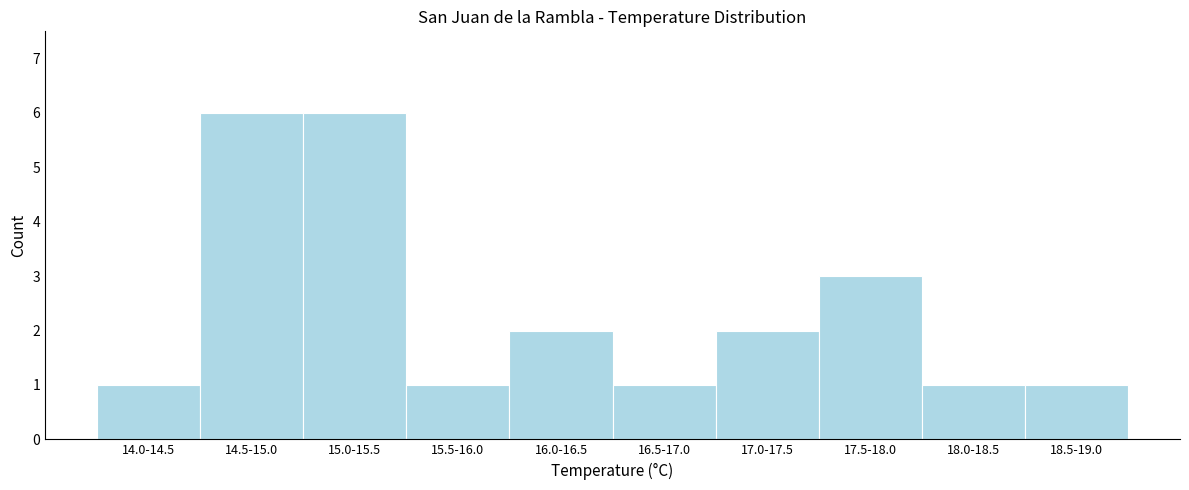

Reading left to right, what are all the values shown in this chart?

14.0-14.5=1	14.5-15.0=6	15.0-15.5=6	15.5-16.0=1	16.0-16.5=2	16.5-17.0=1	17.0-17.5=2	17.5-18.0=3	18.0-18.5=1	18.5-19.0=1